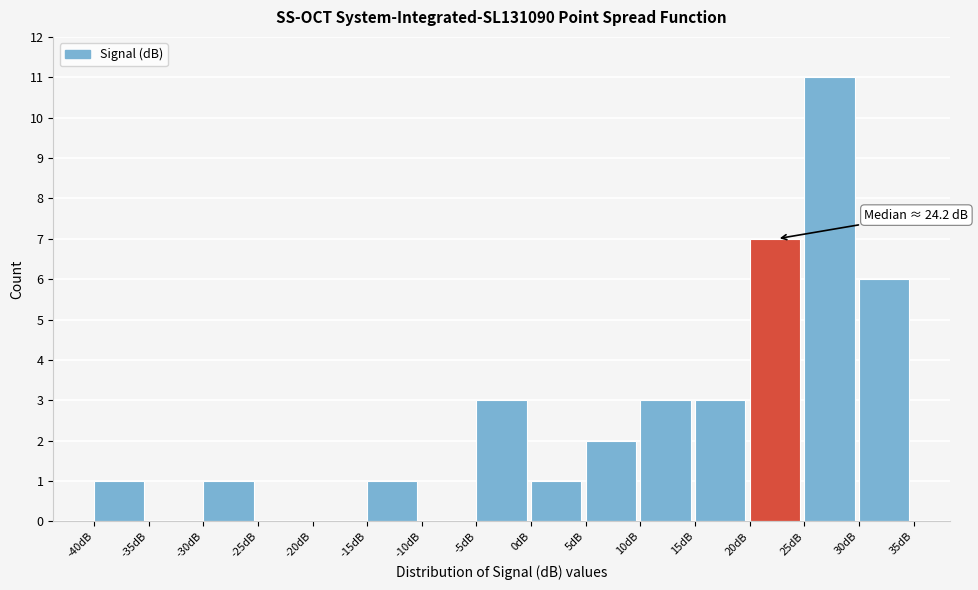

Which range on the x-axis has the tallest bar?

25 to 30